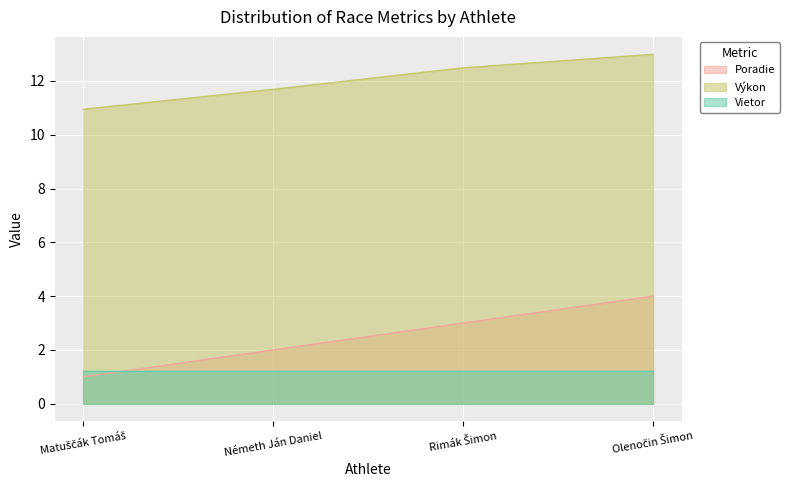

How many intersections are there between Poradie and Vietor?

1